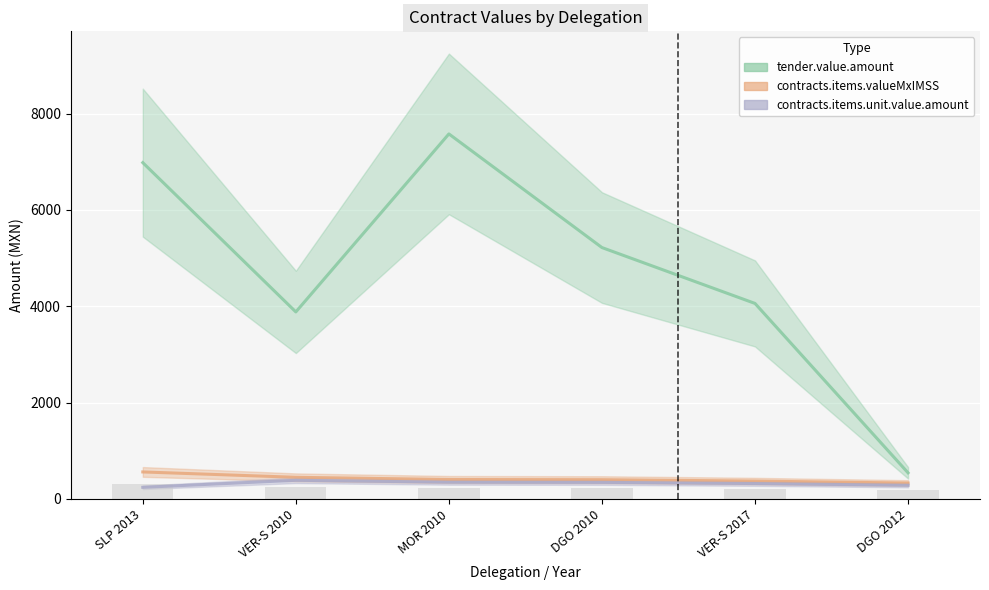

Where does the contracts.items.valueMxIMSS series first go above 404?

SLP 2013